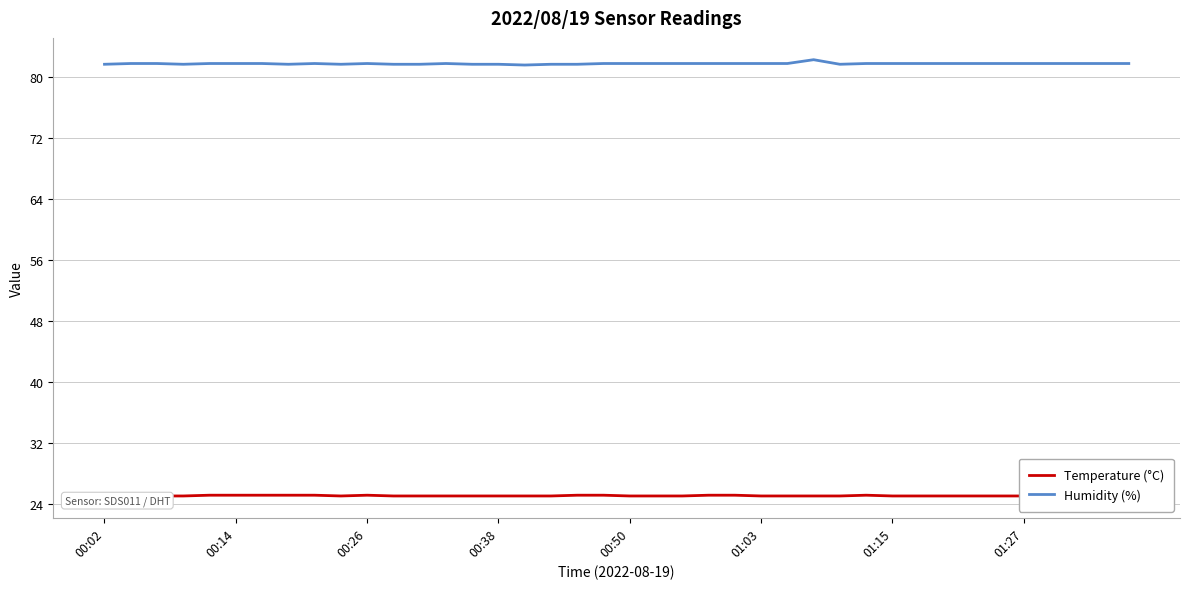

Where is Humidity (%) nearest to the value 81?

16